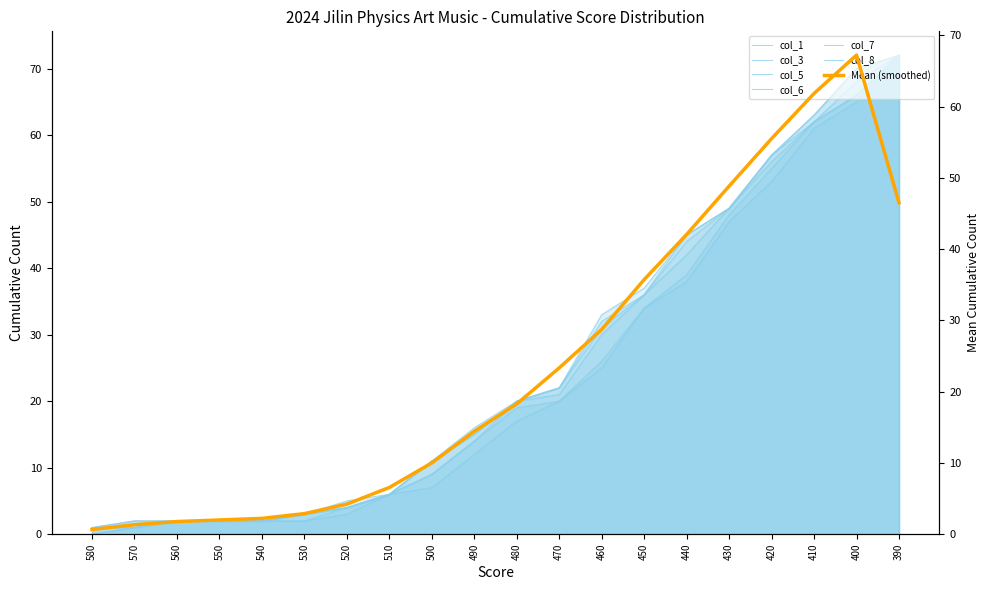

What is the greatest value displayed?

72